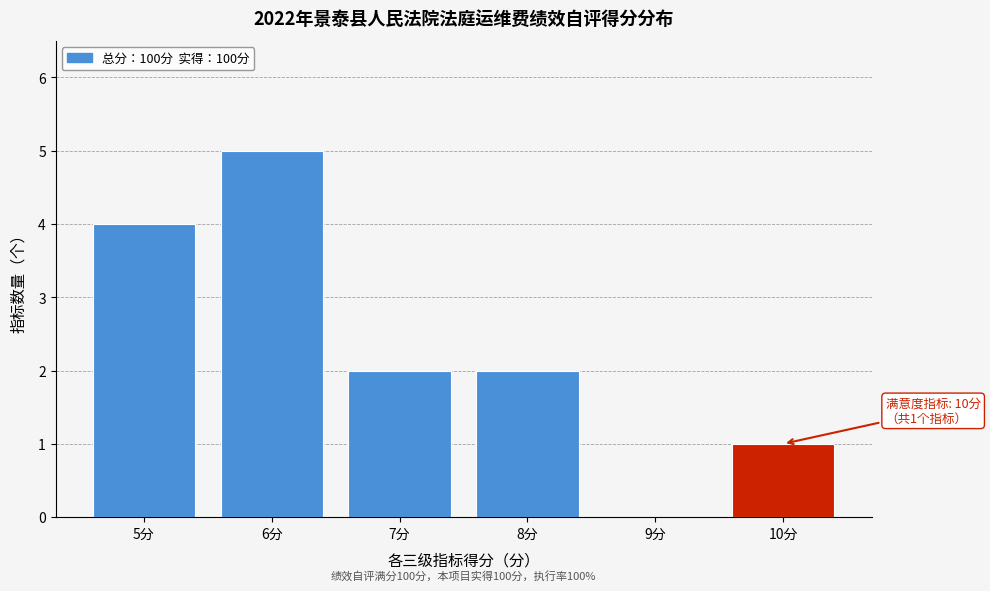

Over which range of the x-axis is the bar tallest?

5.5 to 6.5